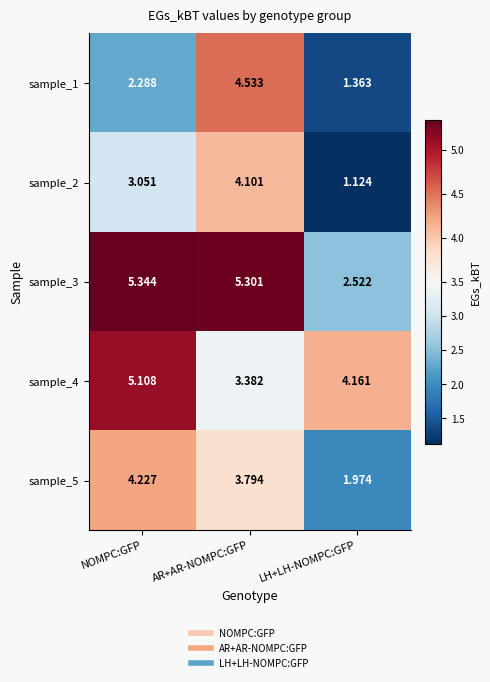

At which label is sample_1 closest to 2?

NOMPC:GFP